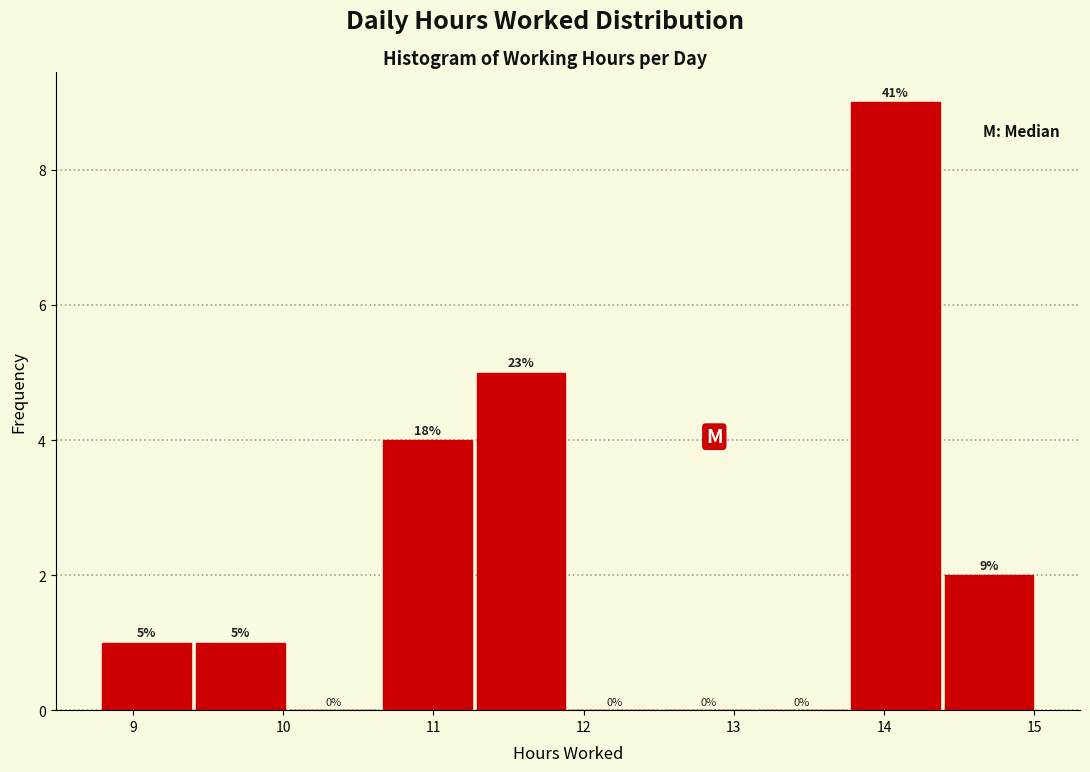

Over which range of the x-axis is the bar tallest?

13.8 to 14.4